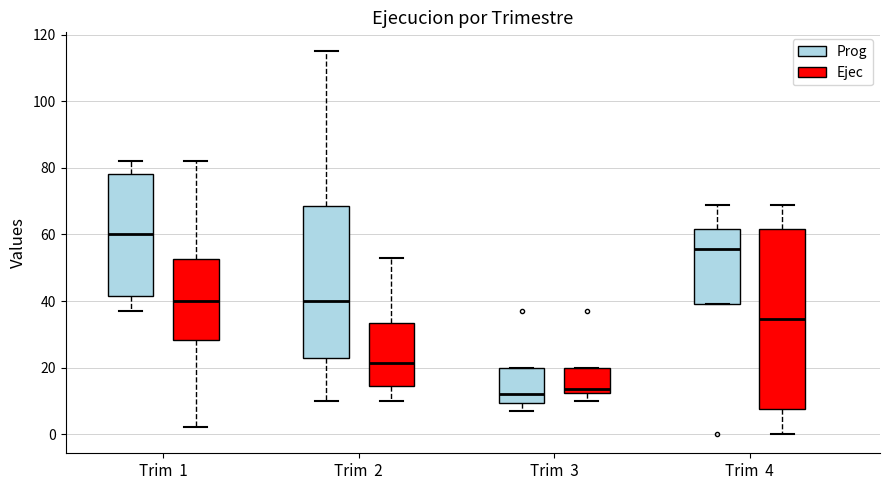

Where does the upper whisker of the box for Trim 2 (Ejec) end on the y-axis? The values are not printed on the chart, so give them approximately, as read against the axis.

54